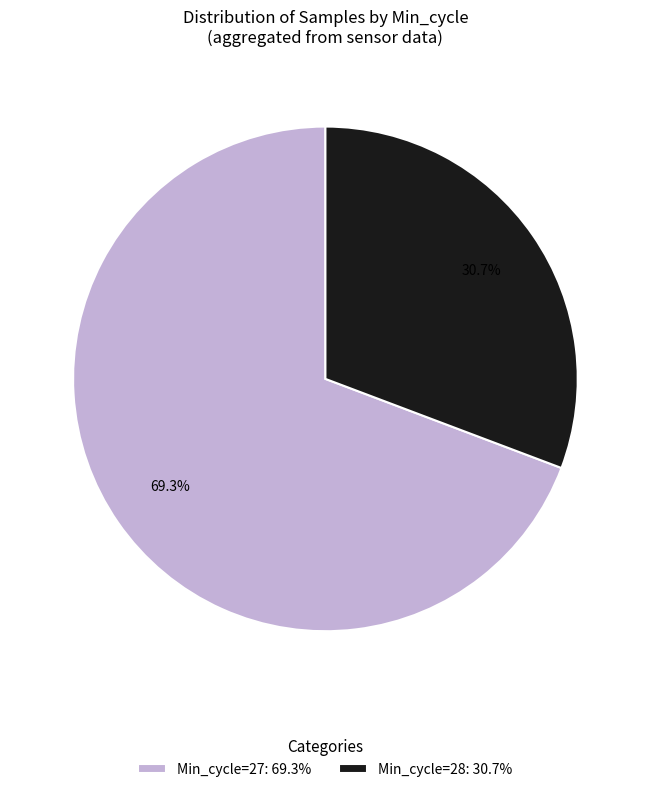

How many slices are in this pie chart?

2